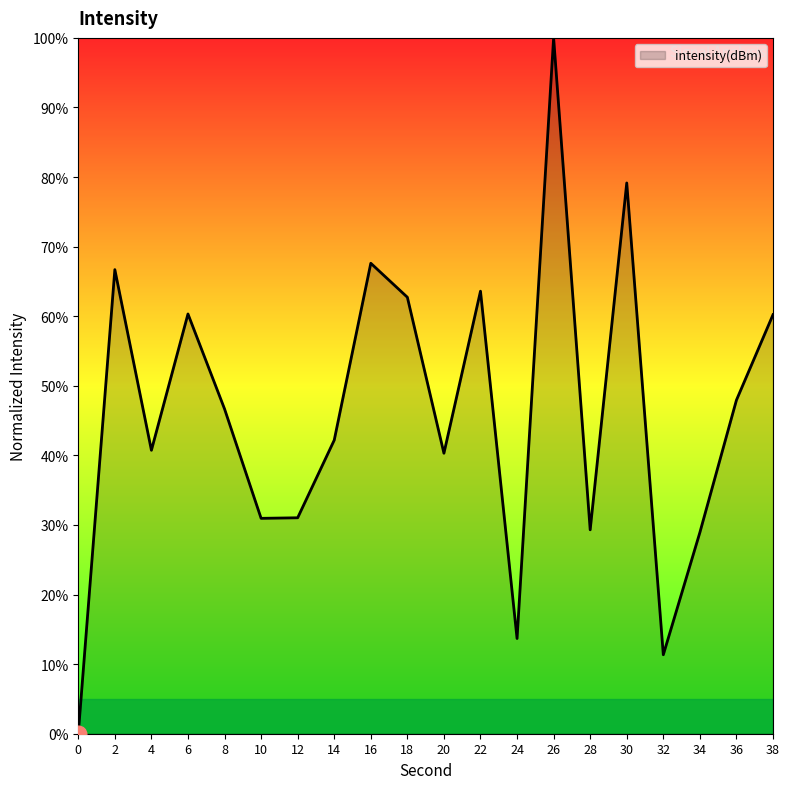

What is the difference between the maximum and minimum values?

100.0